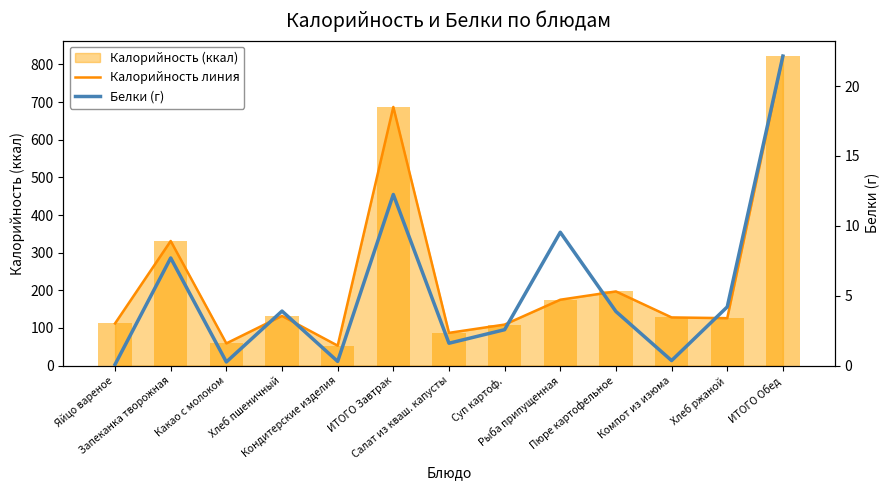

Is the value of Калорийность линия at Кондитерские изделия greater than the value of Белки (г) at Салат из кваш. капусты?

Yes